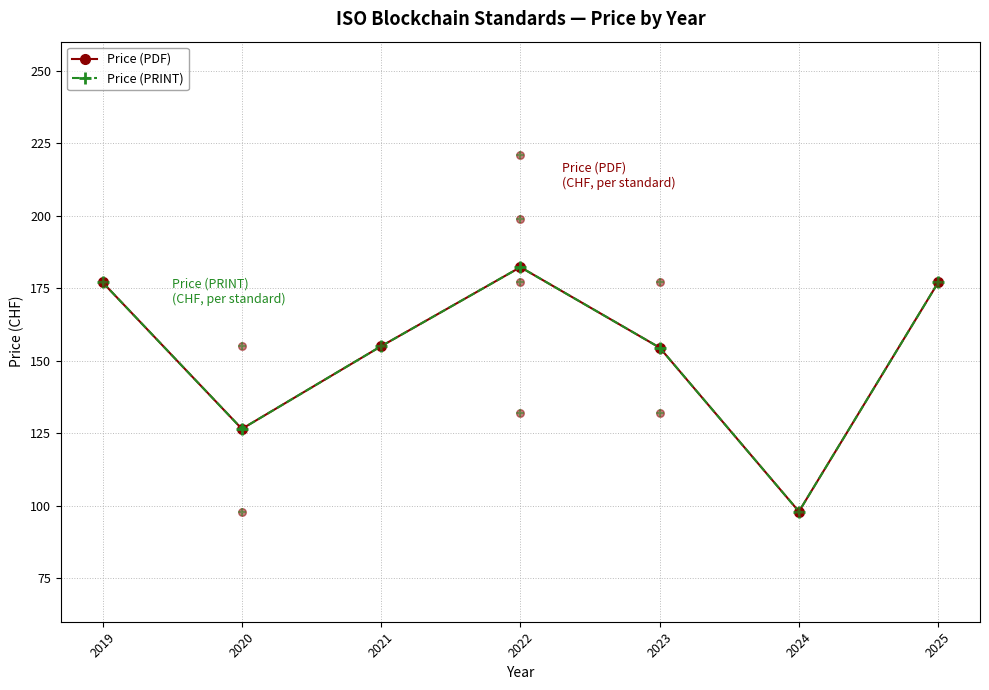

Which series has the largest total across all categories?

Price (PDF)